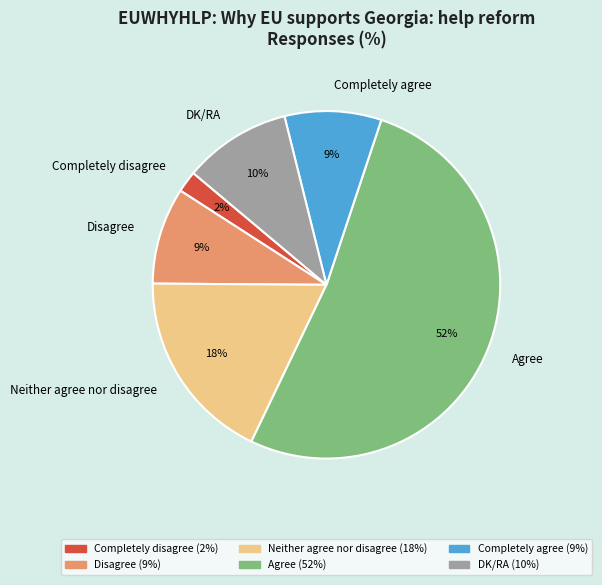

To the nearest percent, what portion does Completely agree represent?

9%